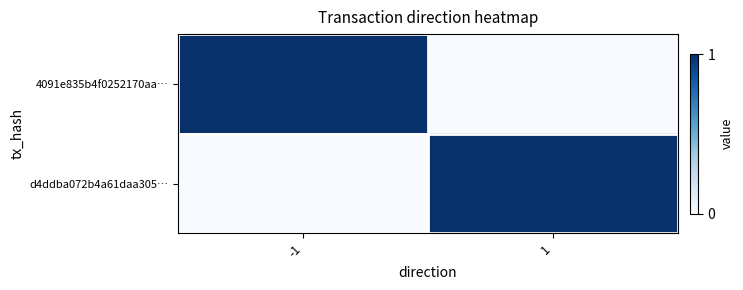

What is the spread (max minus min) of values at -1?

1